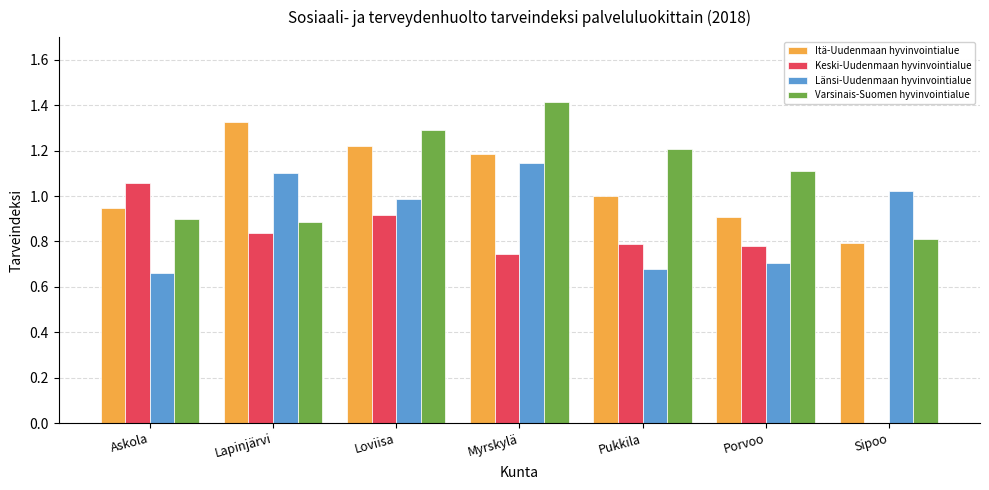

Between Myrskylä and Porvoo, which series saw the biggest shift?

Länsi-Uudenmaan hyvinvointialue